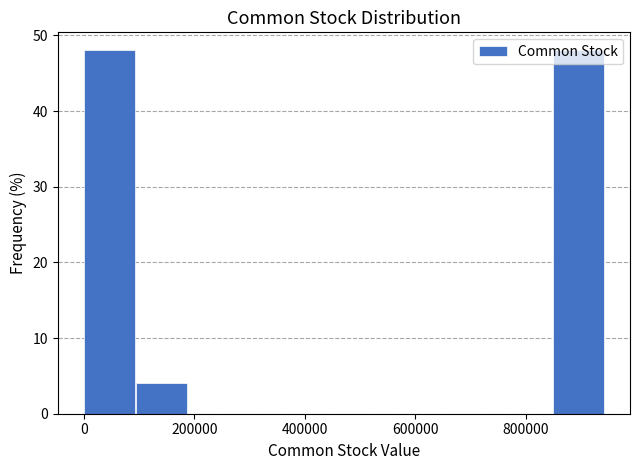

Reading left to right, list every bar in this chart as the range it spans on the x-axis followed by its height. Neither the bar edges nor the heights are printed on the chart, so give them approximately, as read against the axes.

0 to 100000: 48
100000 to 180000: 4
180000 to 280000: 0
280000 to 380000: 0
380000 to 480000: 0
480000 to 560000: 0
560000 to 660000: 0
660000 to 760000: 0
760000 to 840000: 0
840000 to 940000: 48